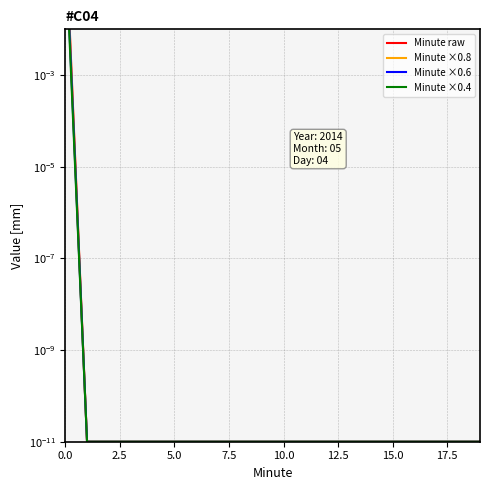

The Minute raw series shows 0.0 at 14. True or false?

True